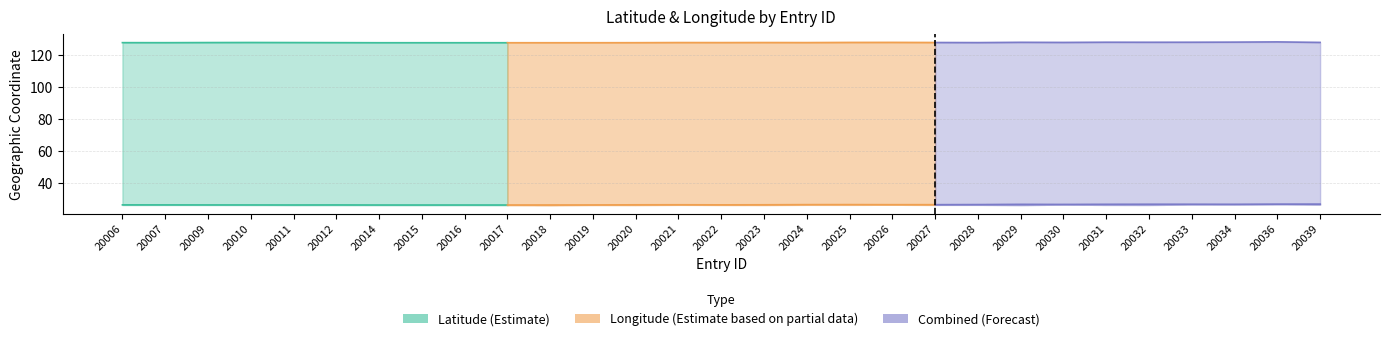

What is the smallest value displayed?

26.1